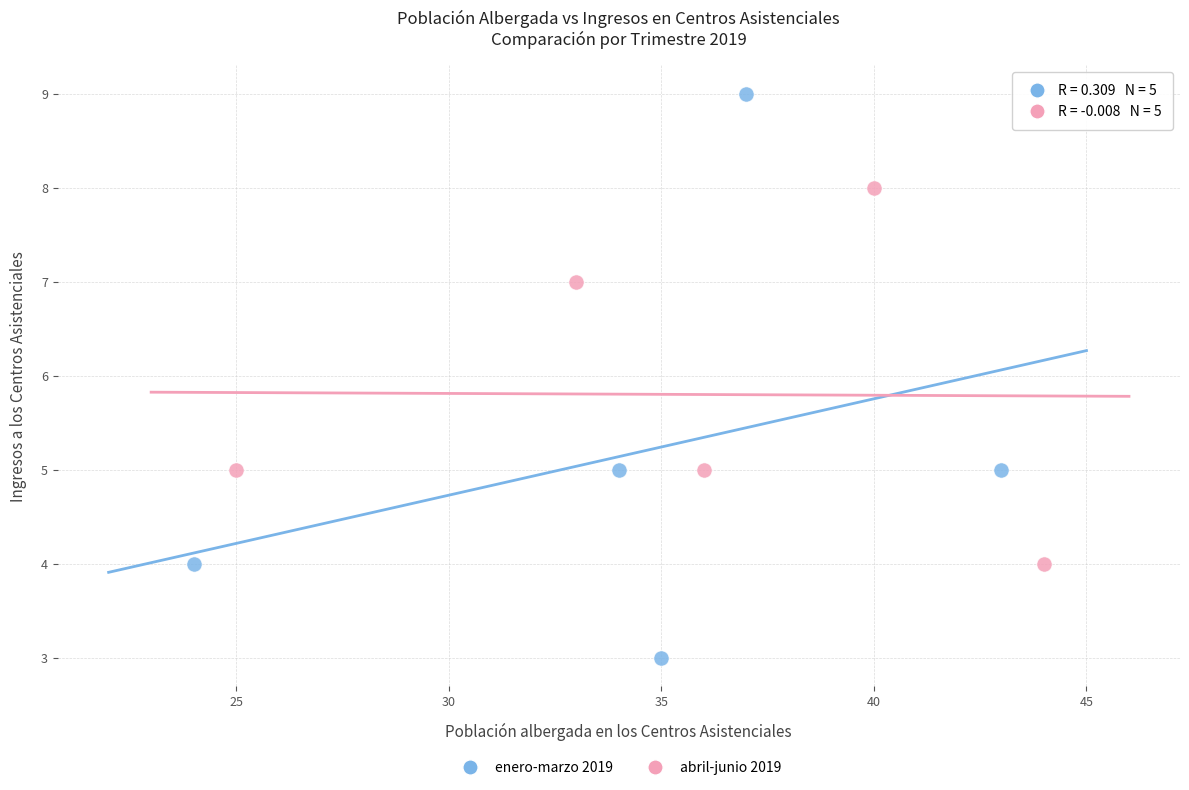

Which series has the largest Y range (max minus min)?

enero-marzo 2019